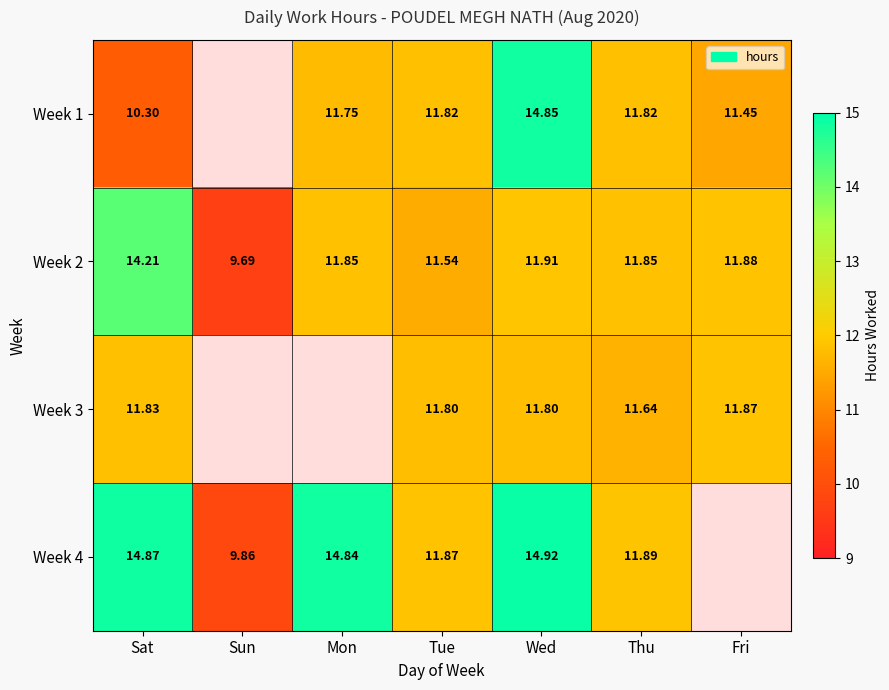

True or false: Week 1 has a value of 11.8 at Tue.

True